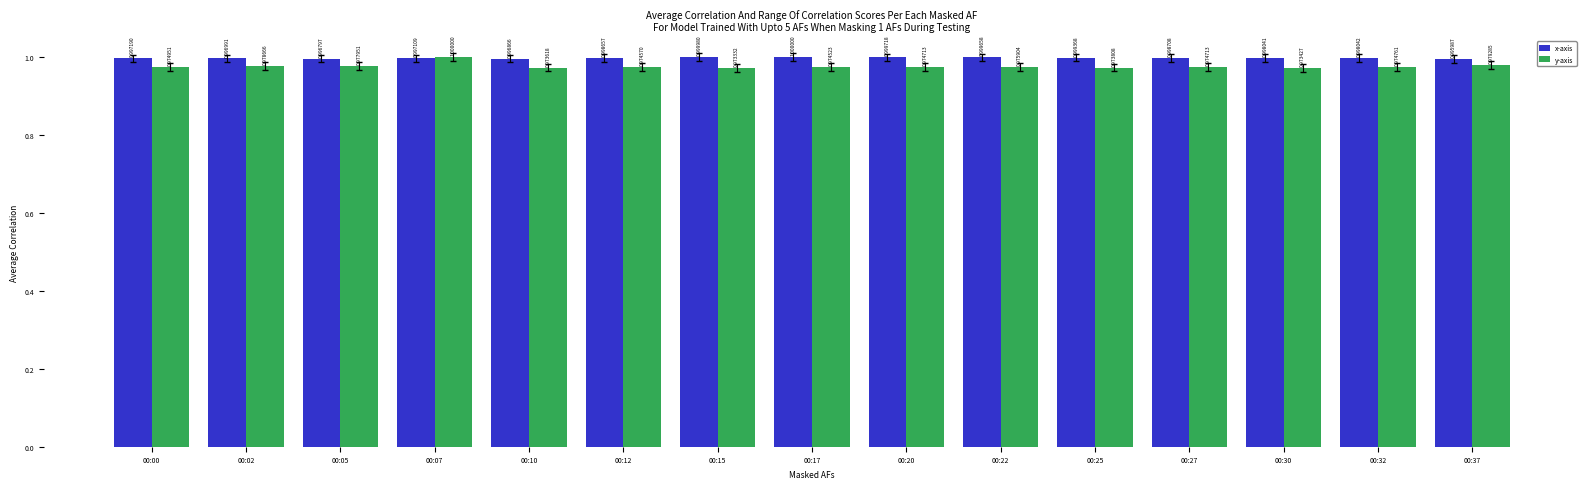

Is it true that y-axis equals 1.6 at 00:30?

False